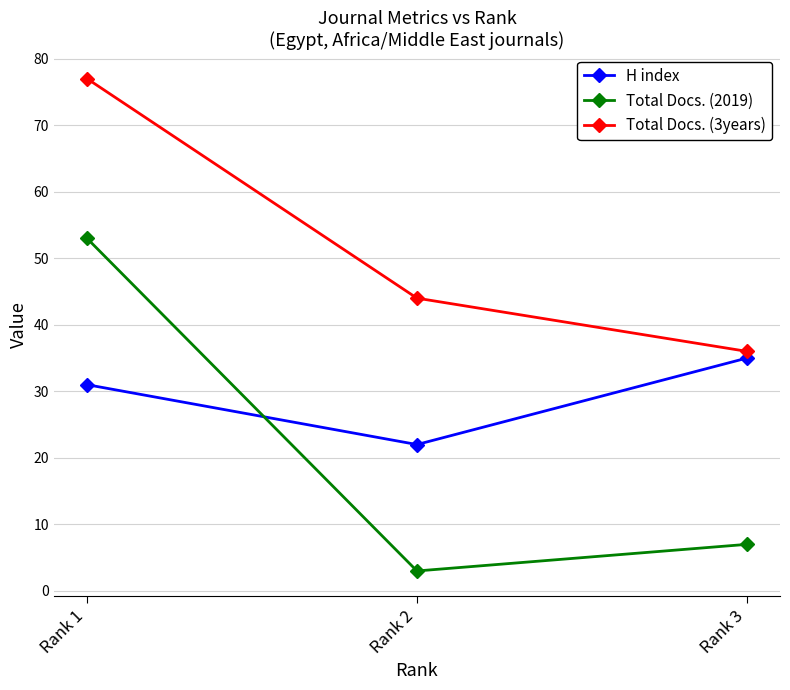

Which label corresponds to the largest value in the chart?

Rank 1